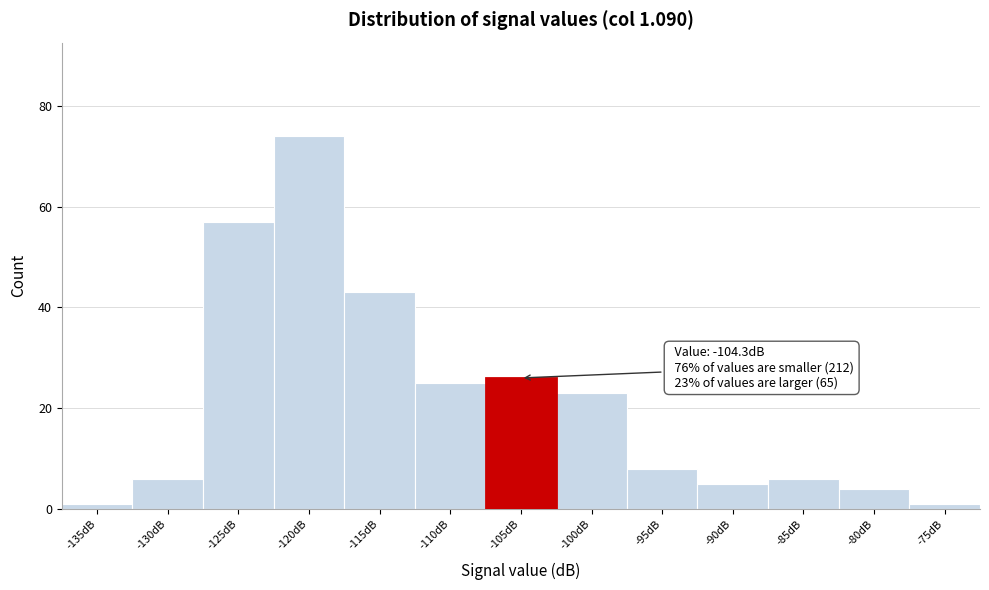

Reading right to left, extract all data points from this chart.

1	4	6	5	8	23	26	25	43	74	57	6	1